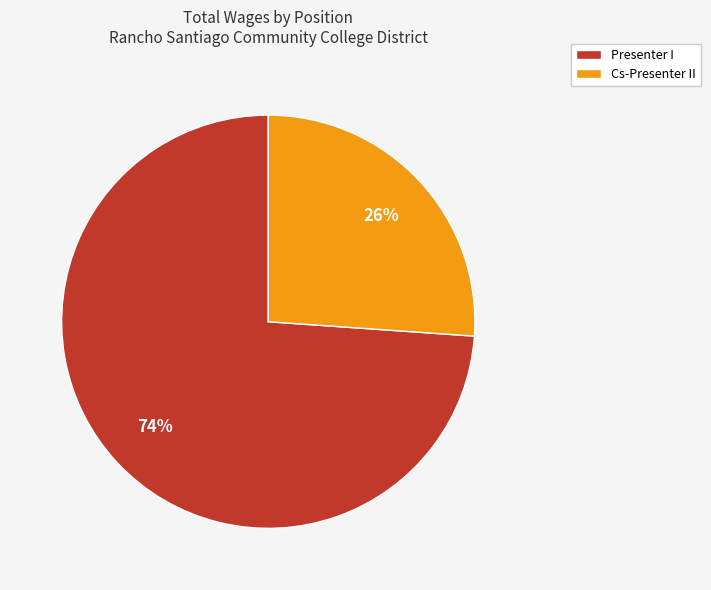

The Presenter I slice represents 85% of the pie. True or false?

False